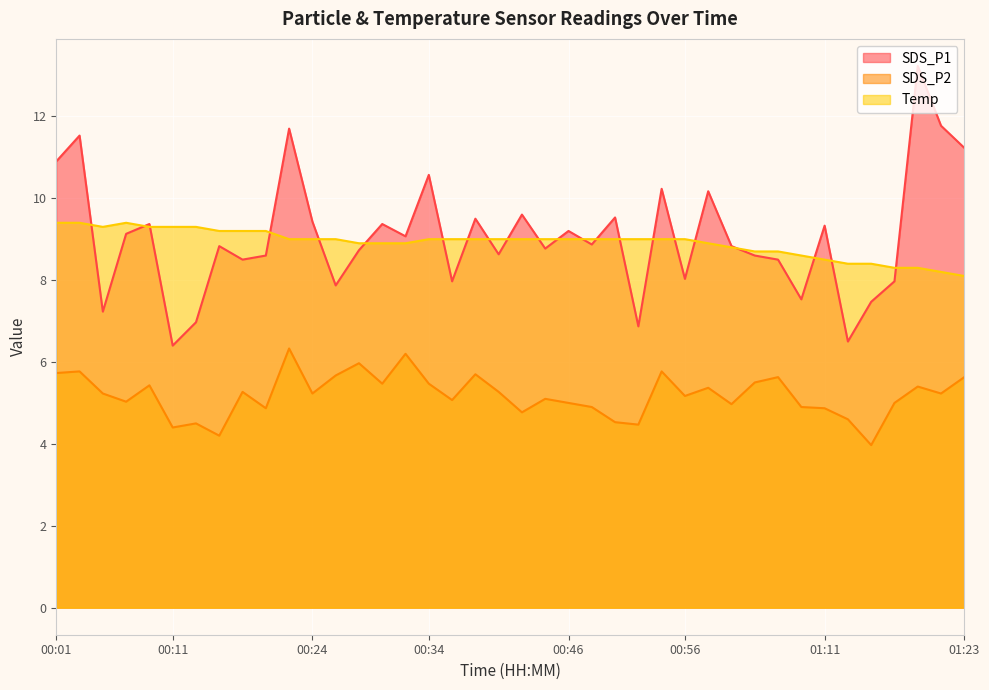

Does the chart display data point markers on the line(s)?

No